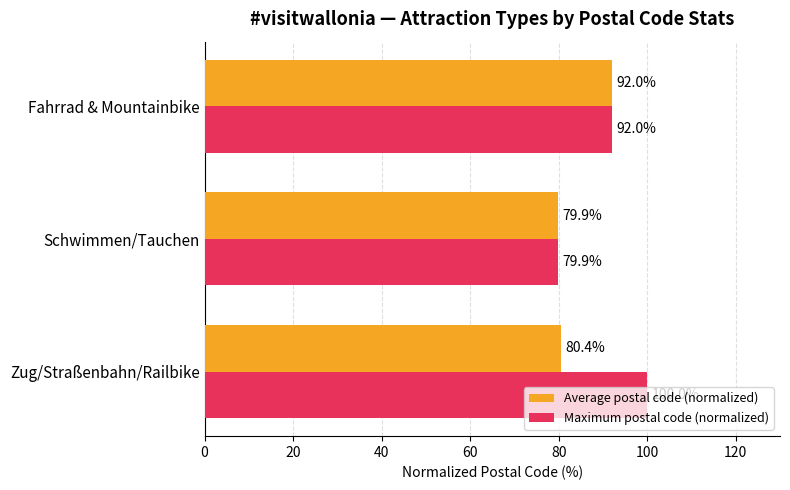

What is the maximum value shown in the chart?

100.0